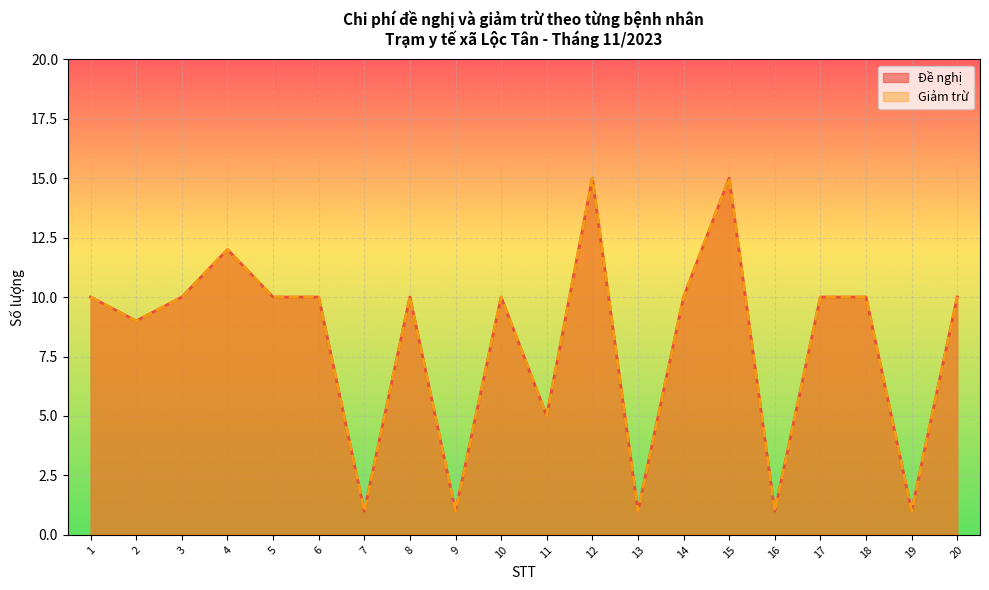

In Đề nghị, how many points are lower than both neighbors (excluding endpoints)?

7